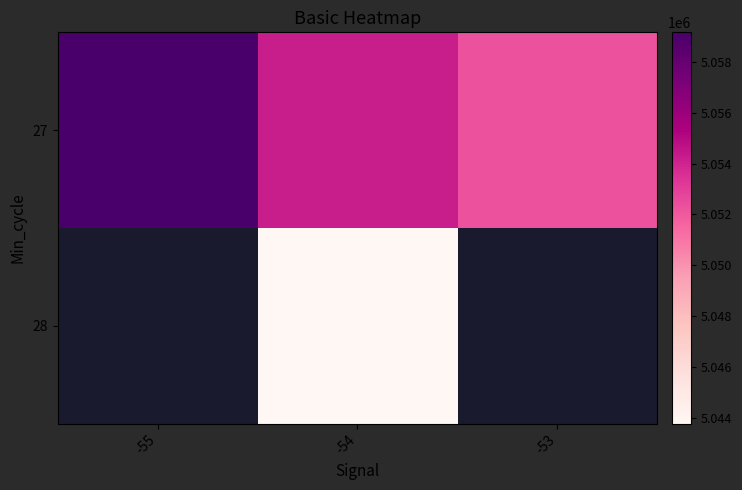

Which series has the largest range (max minus min)?

27